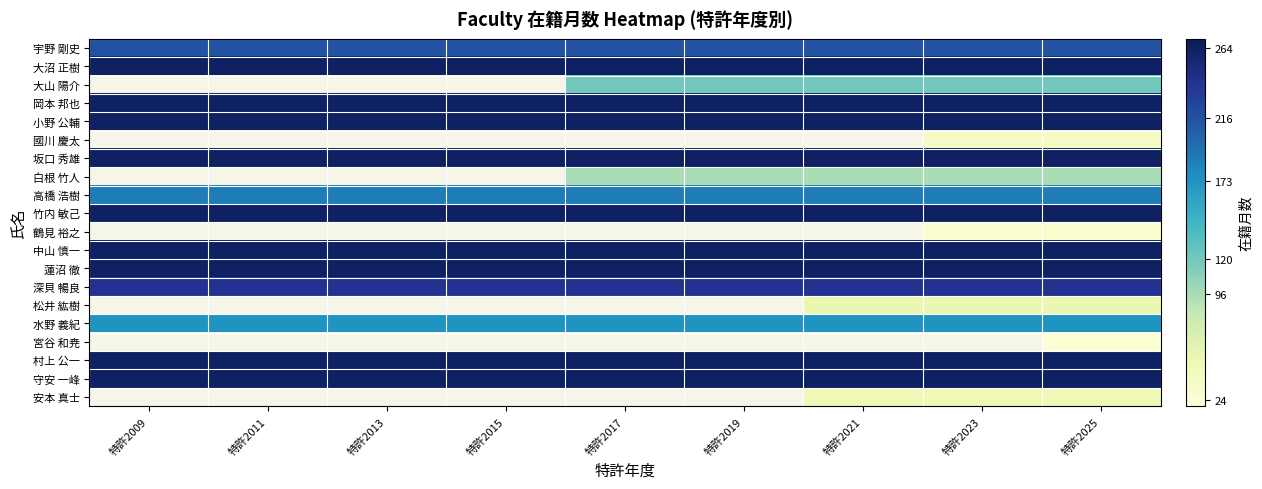

Which series has the largest range (max minus min)?

宇野 剛史